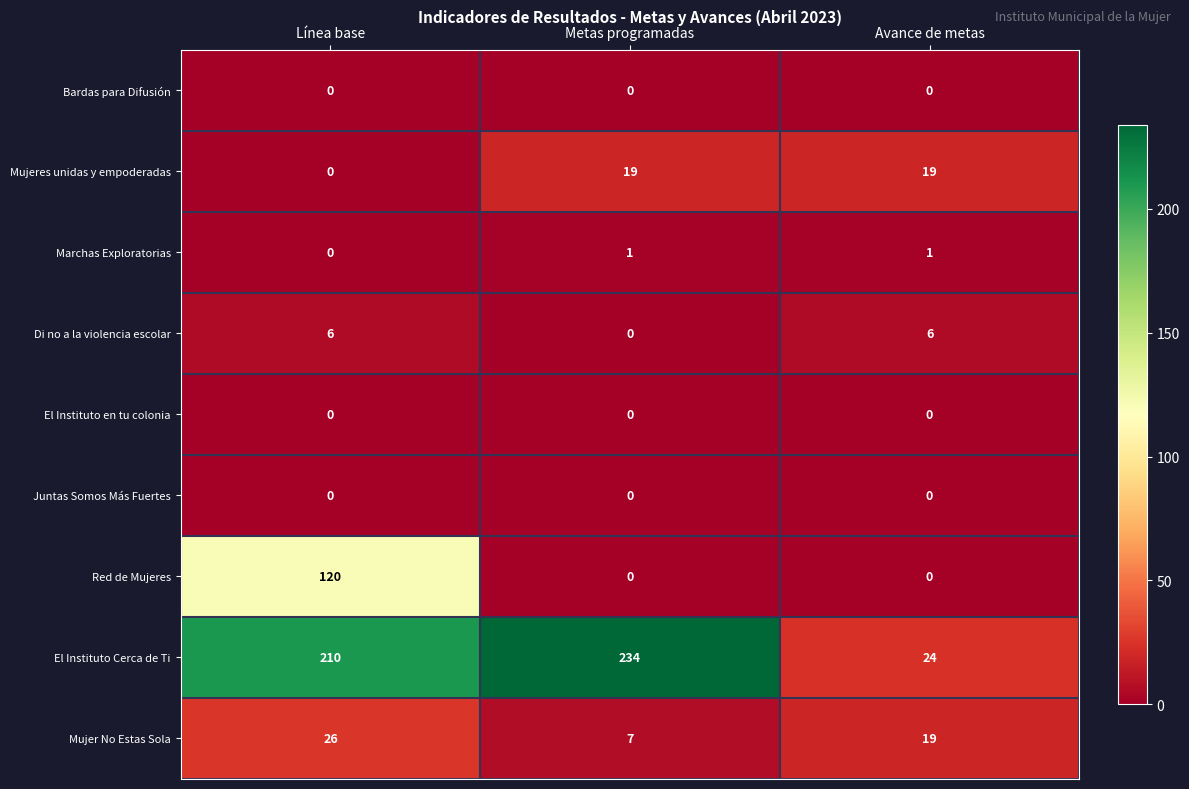

At which category does the chart reach its peak across all series?

Metas programadas